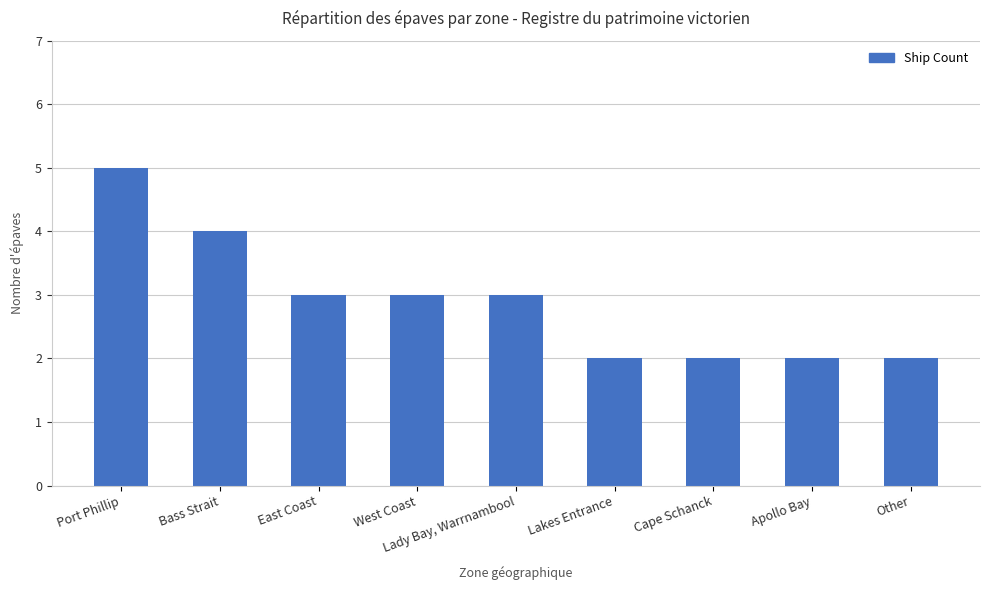

How many bars are there in total?

9